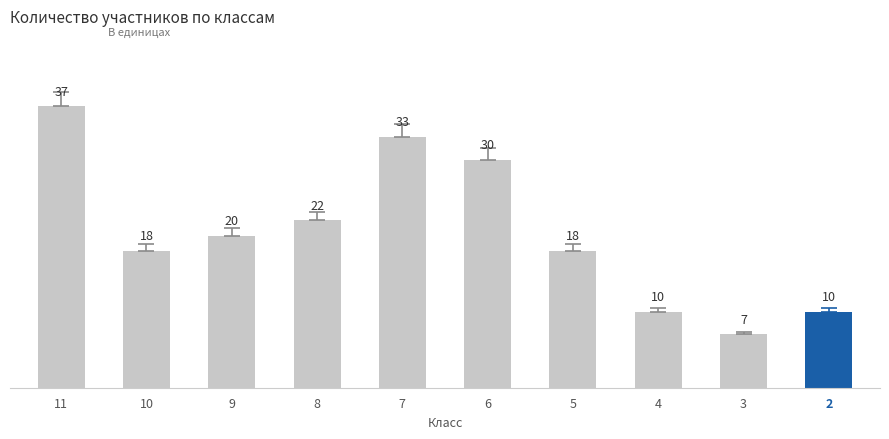

The chart shows a value of 15 at 7. True or false?

False